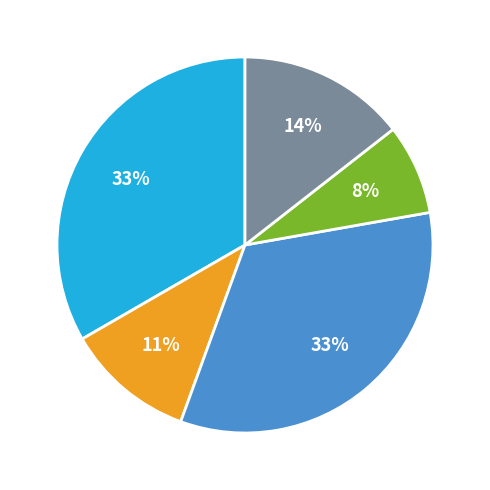

To the nearest percent, what is the average slice percentage?

20%